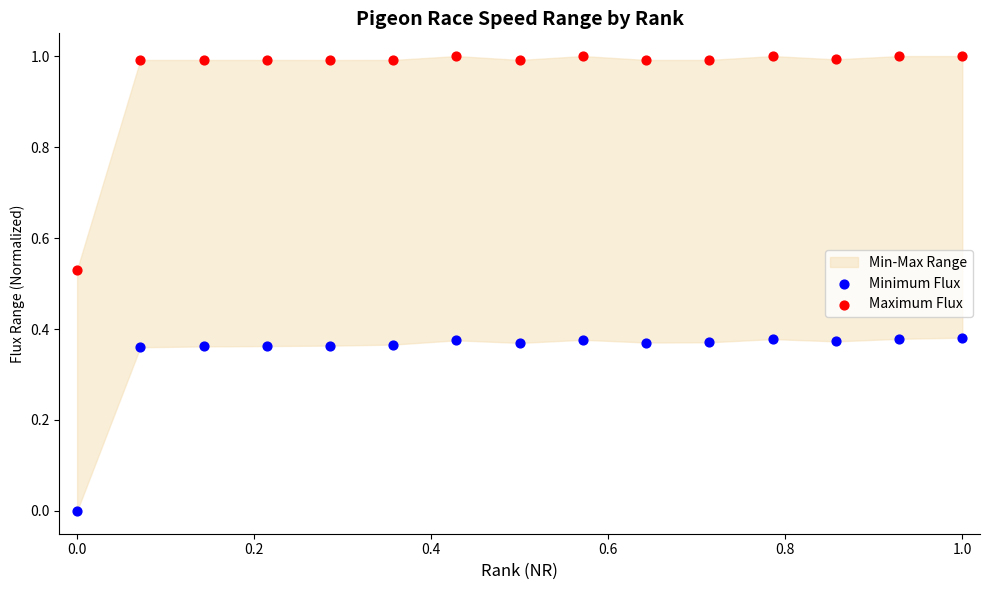

Across all data points, what is the range of X values (max minus min)?

1.0